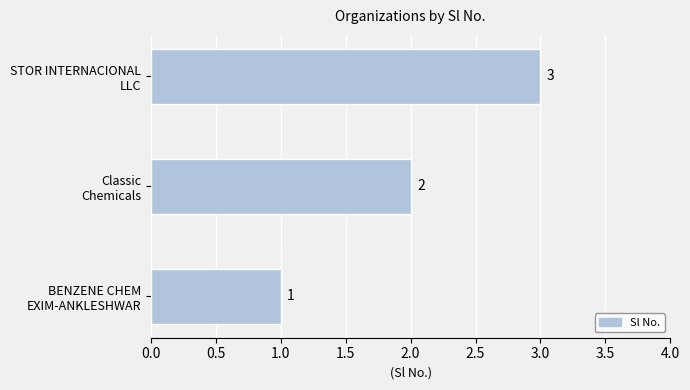

What is the greatest value displayed?

3